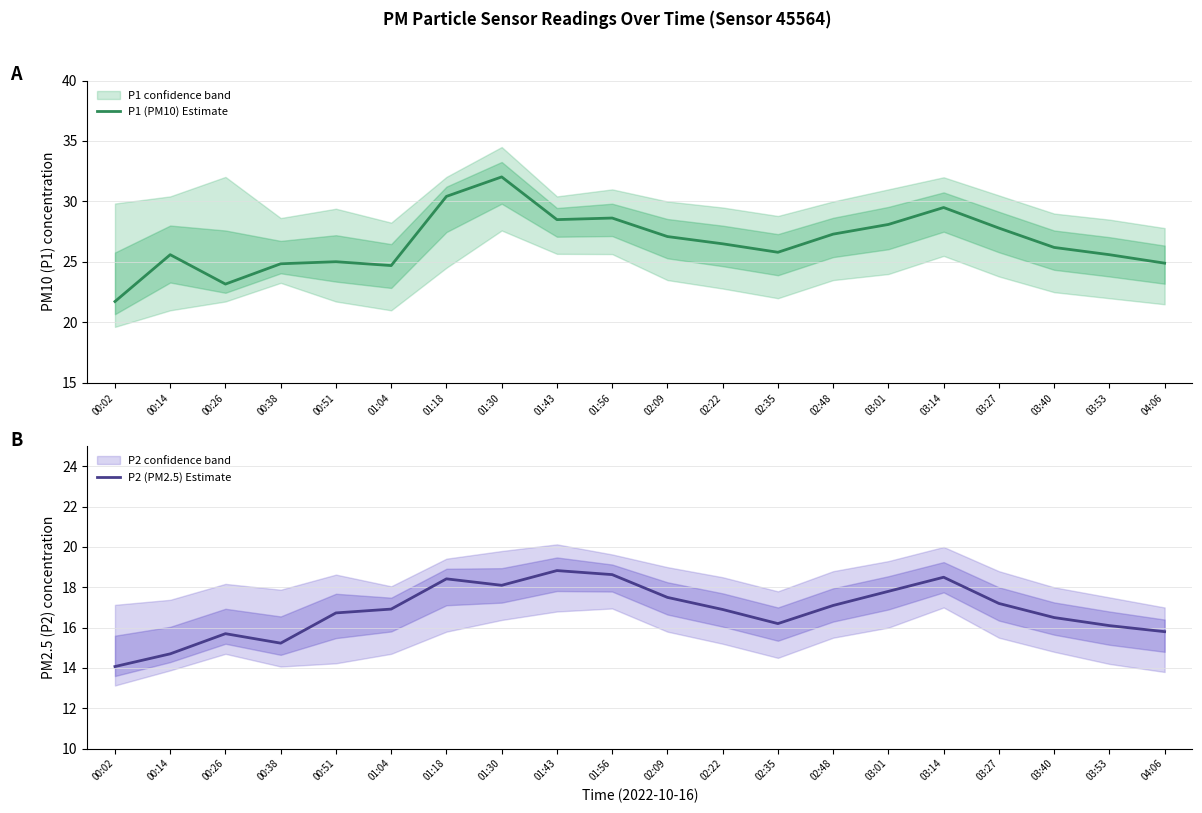

At which category does P1 (PM10) Estimate reach its first local valley?

00:26